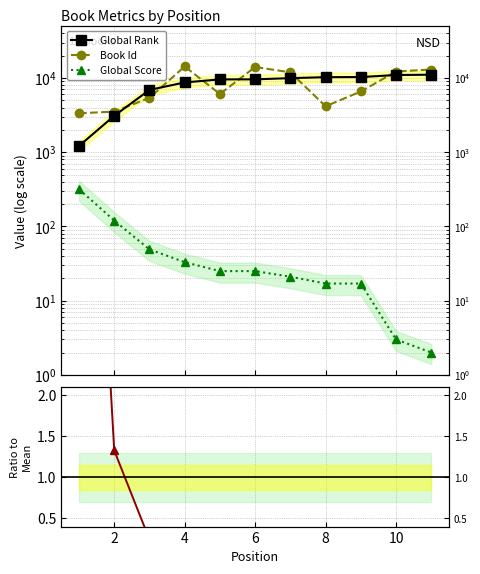

Which series has the widest spread of values?

Book Id